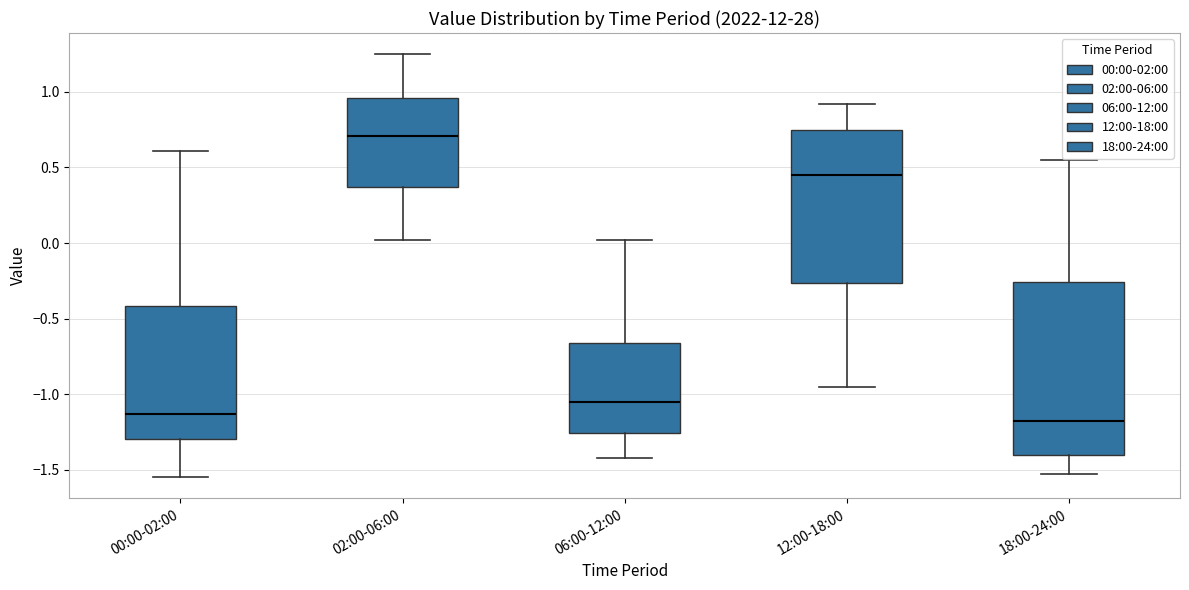

Reading left to right, read every box against the y-axis: the position of its median line, the range the box covers, and the ends of its whiskers. The values are not printed on the chart, so give them approximately, as read against the axis.

00:00-02:00: median -1.15, box -1.30 to -0.40, whiskers -1.55 to 0.60
02:00-06:00: median 0.70, box 0.35 to 0.95, whiskers 0.00 to 1.25
06:00-12:00: median -1.05, box -1.25 to -0.65, whiskers -1.40 to 0.00
12:00-18:00: median 0.45, box -0.25 to 0.75, whiskers -0.95 to 0.90
18:00-24:00: median -1.15, box -1.40 to -0.25, whiskers -1.55 to 0.55